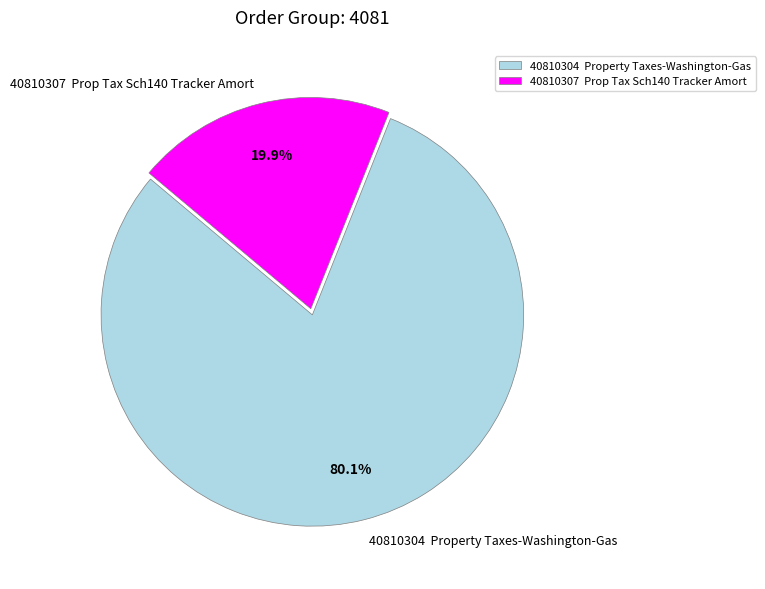

Which slice represents more than half of the pie?

40810304 Property Taxes-Washington-Gas